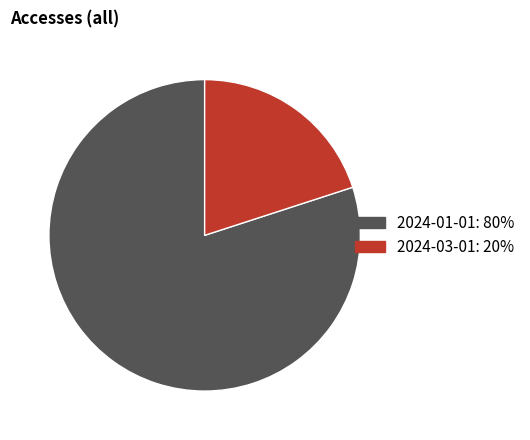

Rank the categories by value from highest to lowest.

2024-01-01, 2024-03-01